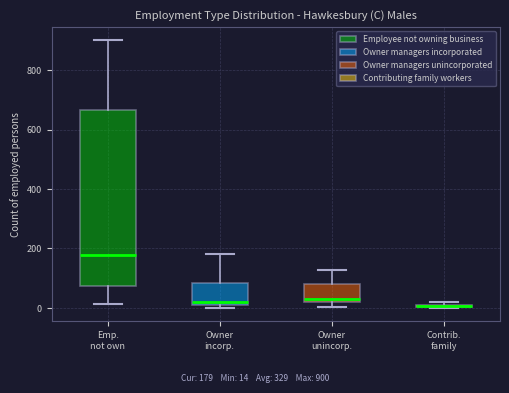

Which box is the tallest, from its lower edge to its upper edge?

Emp. not own